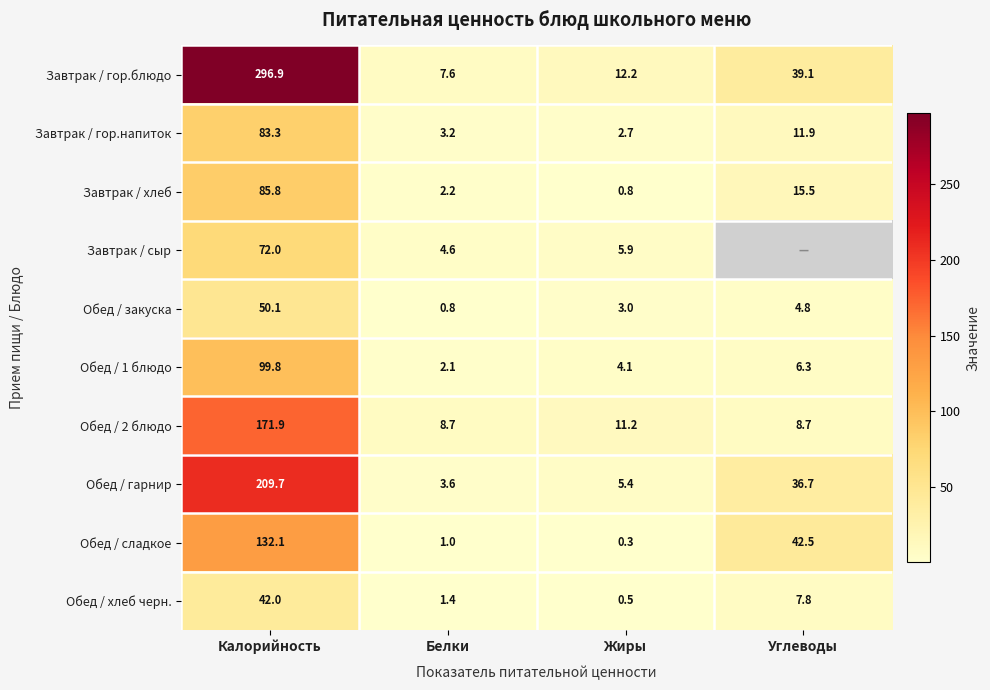

List the labels in order of Обед / сладкое value, largest first.

Калорийность, Углеводы, Белки, Жиры